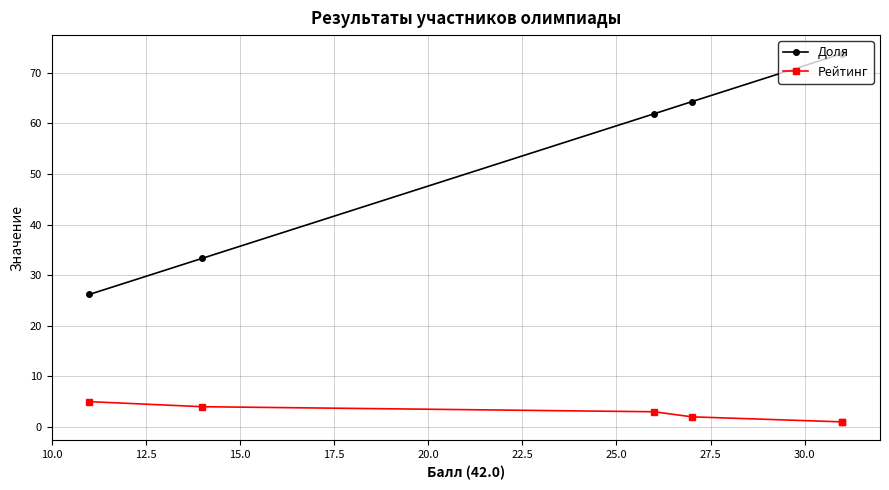

How many lines are shown in the chart?

2